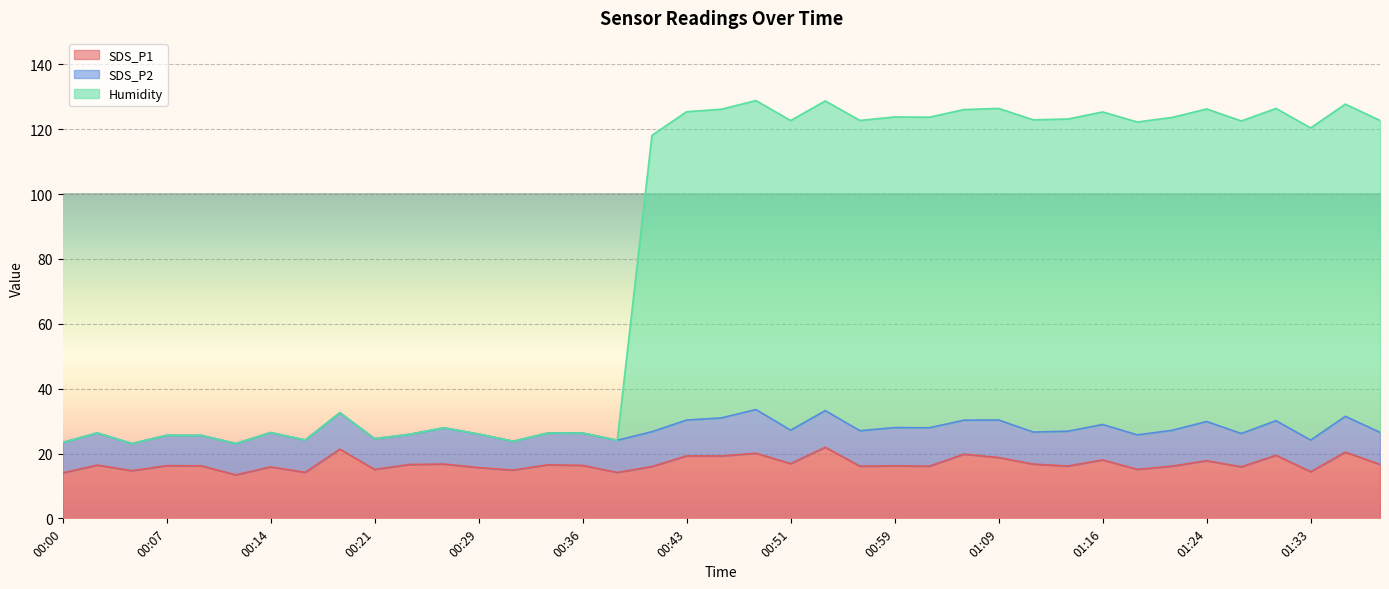

What is the spread (max minus min) of values at 00:12?

9.7